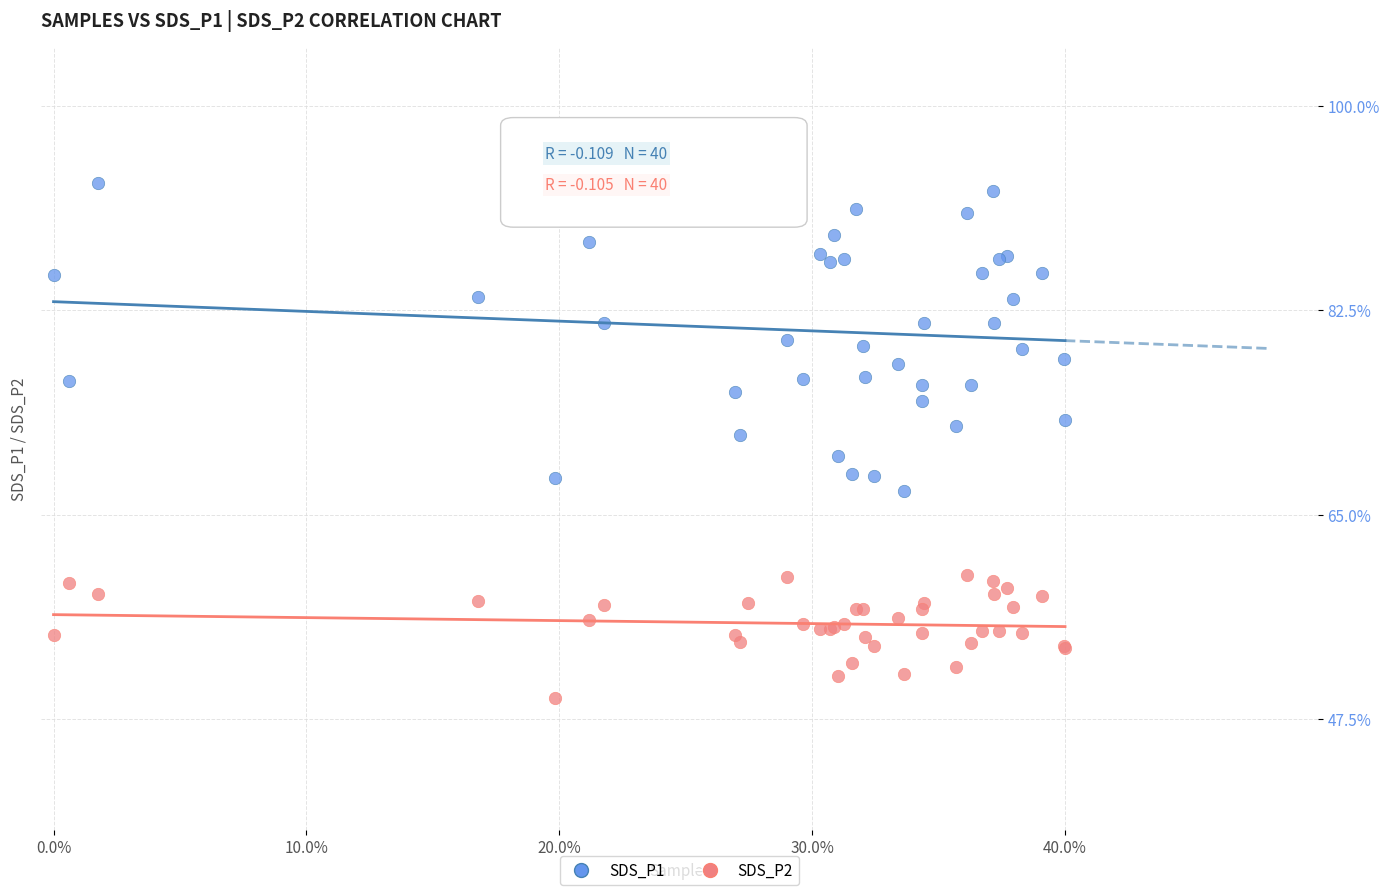

What is the X range (max minus min) for the scatter plot?

0.4